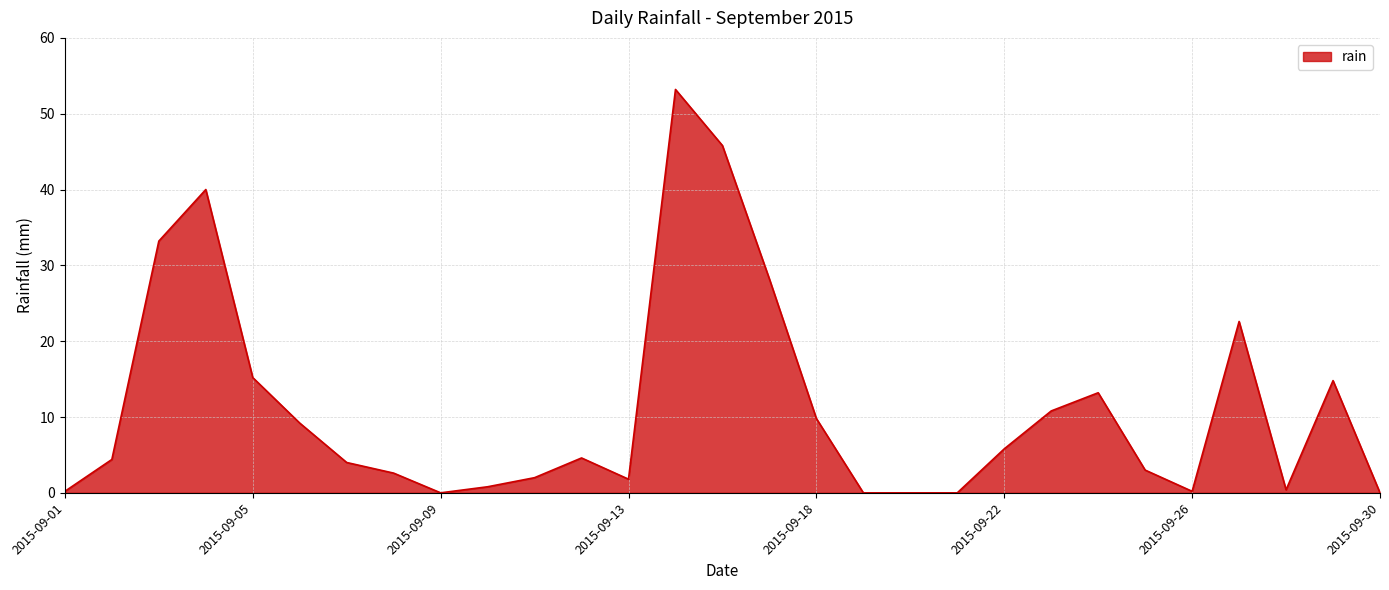

What is the sum of all values?

325.8